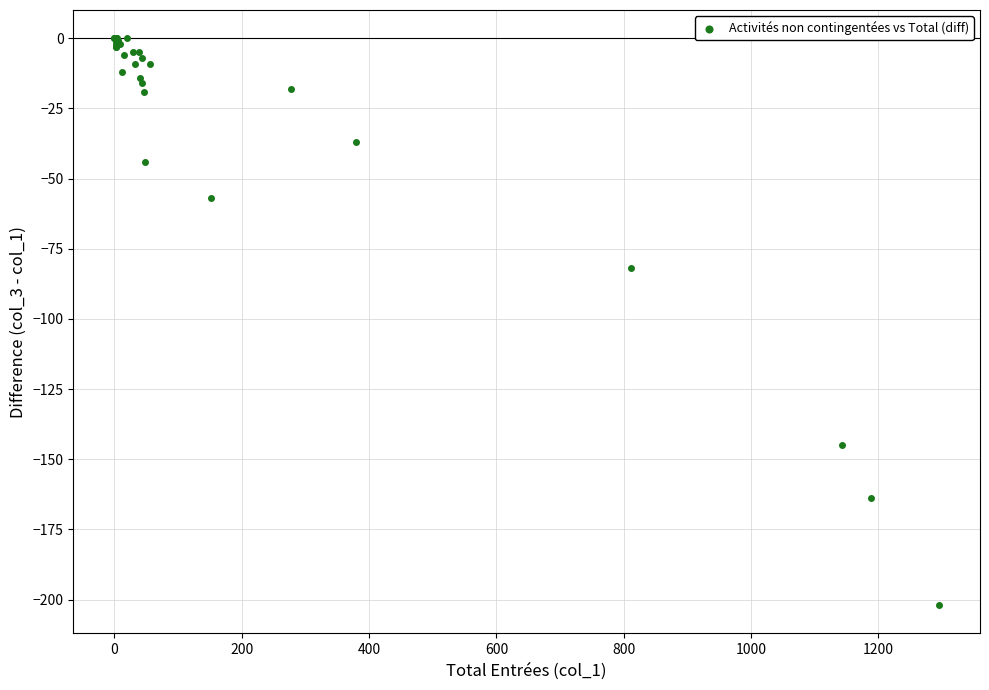

What Y value in the scatter plot is closest to -101?

-82